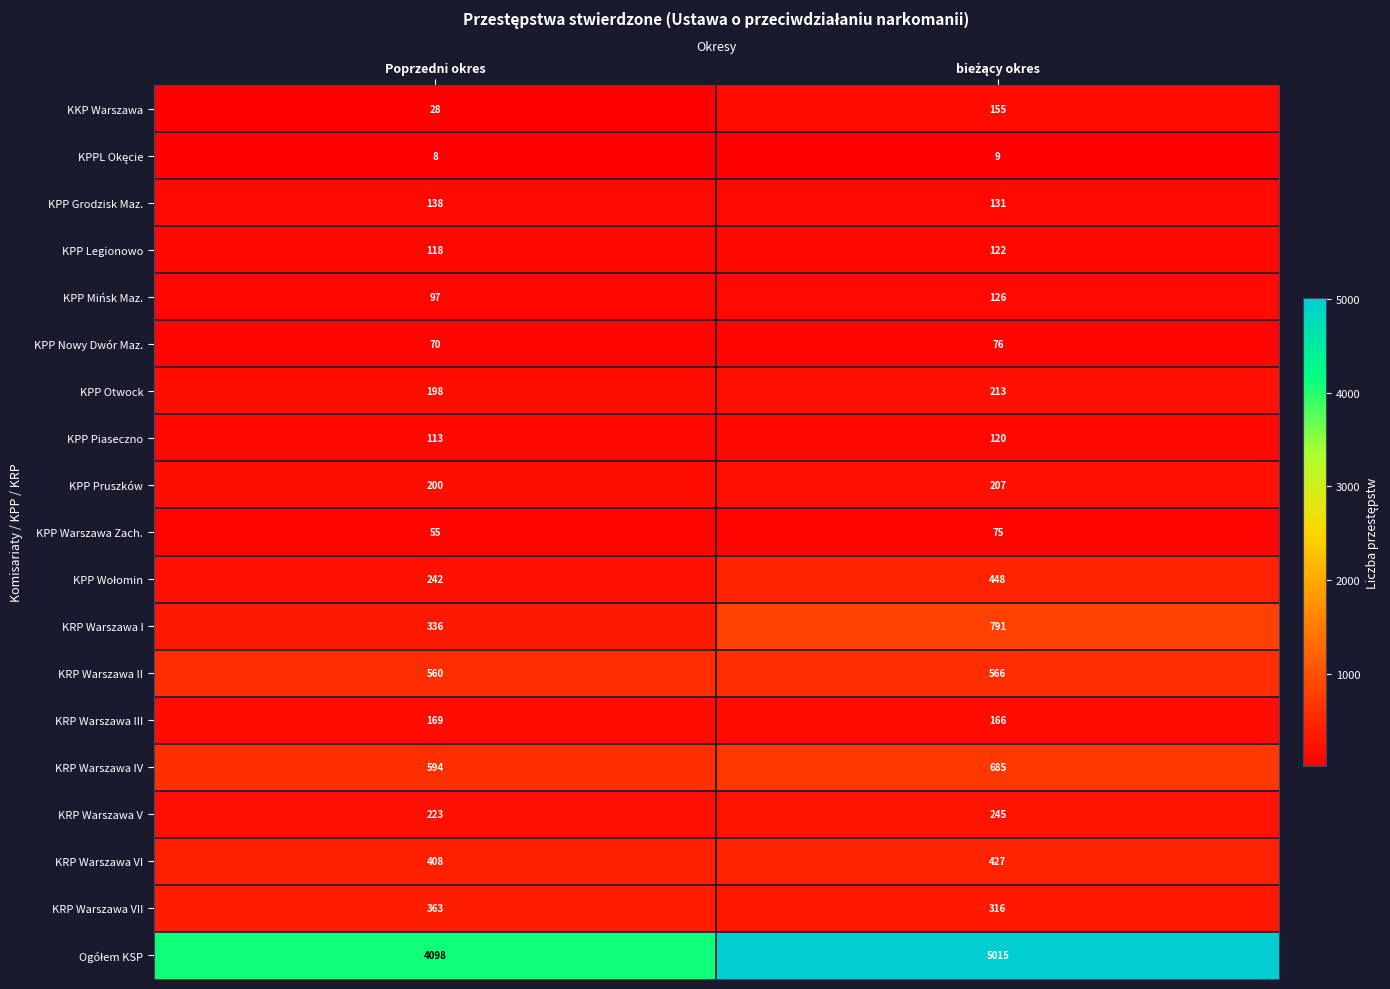

What is the total value across all series at Poprzedni okres?

8018